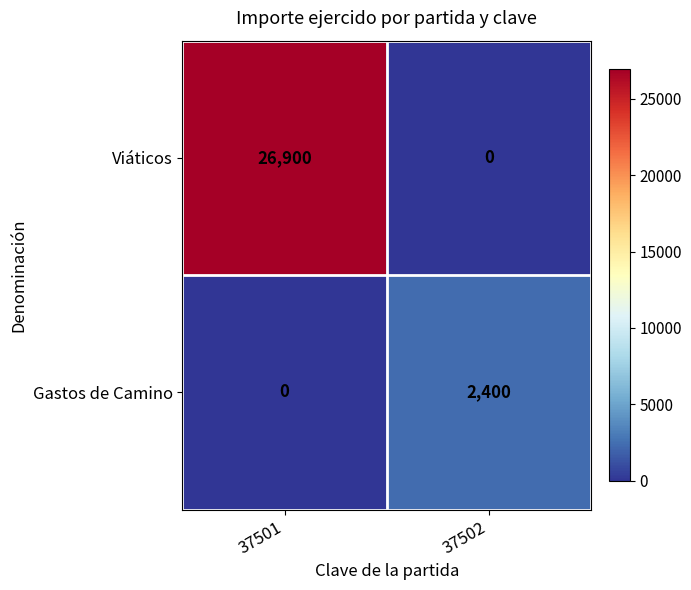

List the series in order of their overall mean, highest first.

Viáticos, Gastos de Camino